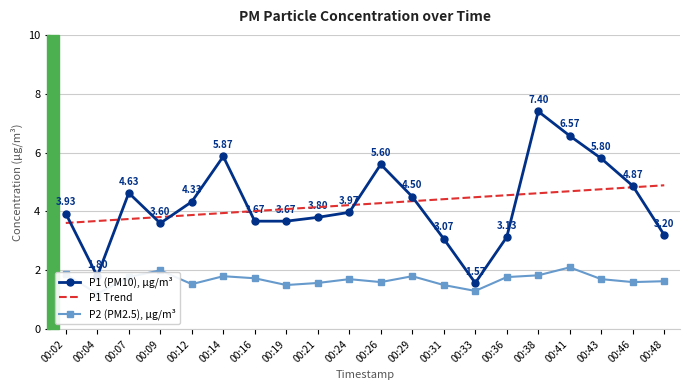

How many values in the P1 (PM10), μg/m³ series are below 3?

2